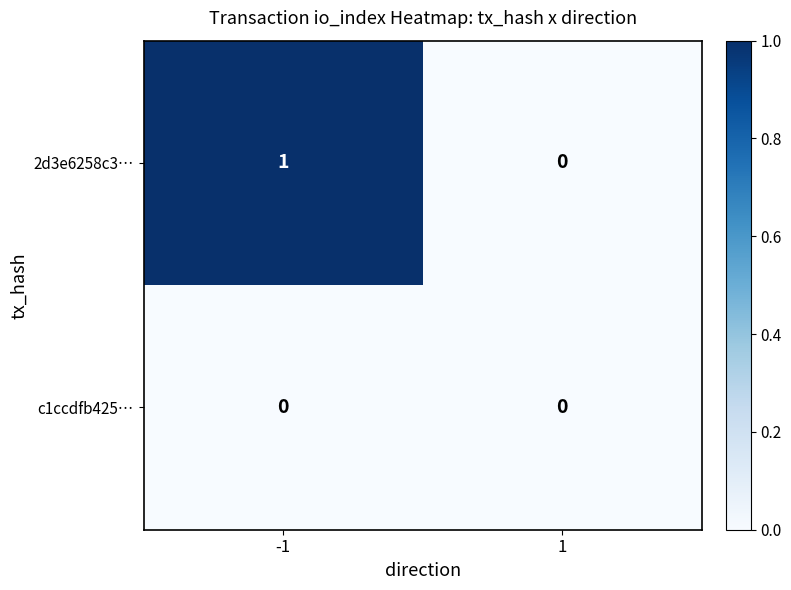

List the series in order of their peak value, lowest first.

c1ccdfb425…, 2d3e6258c3…